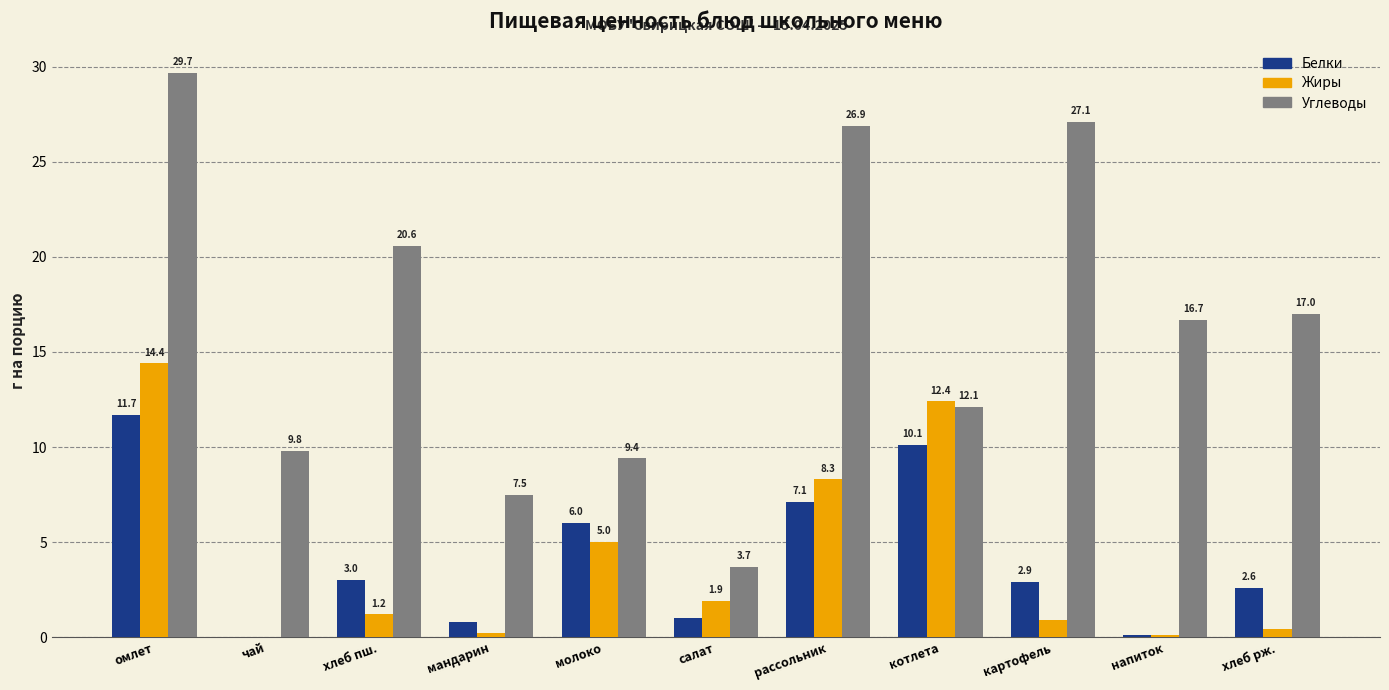

What is the sum of the Белки values at картофель and рассольник?

10.0